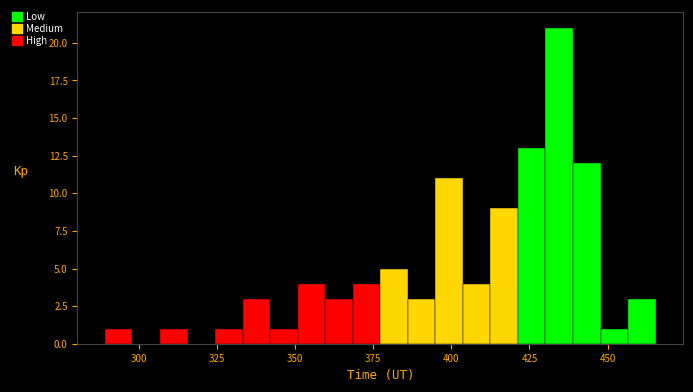

Read against the x-axis, roughly where is the centre of the tallest bar?

435